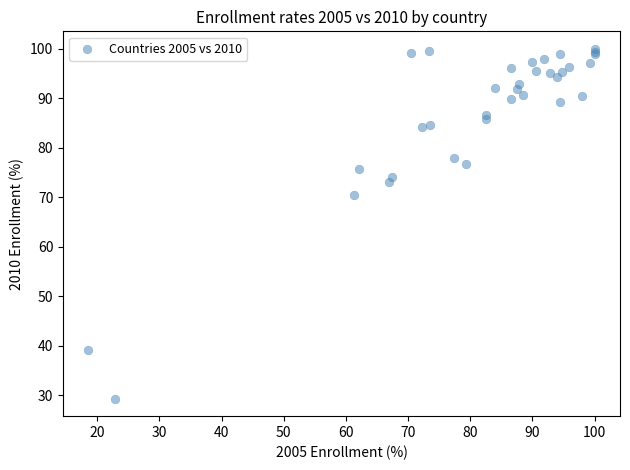

What Y value in the scatter plot is closest to 64?

70.5